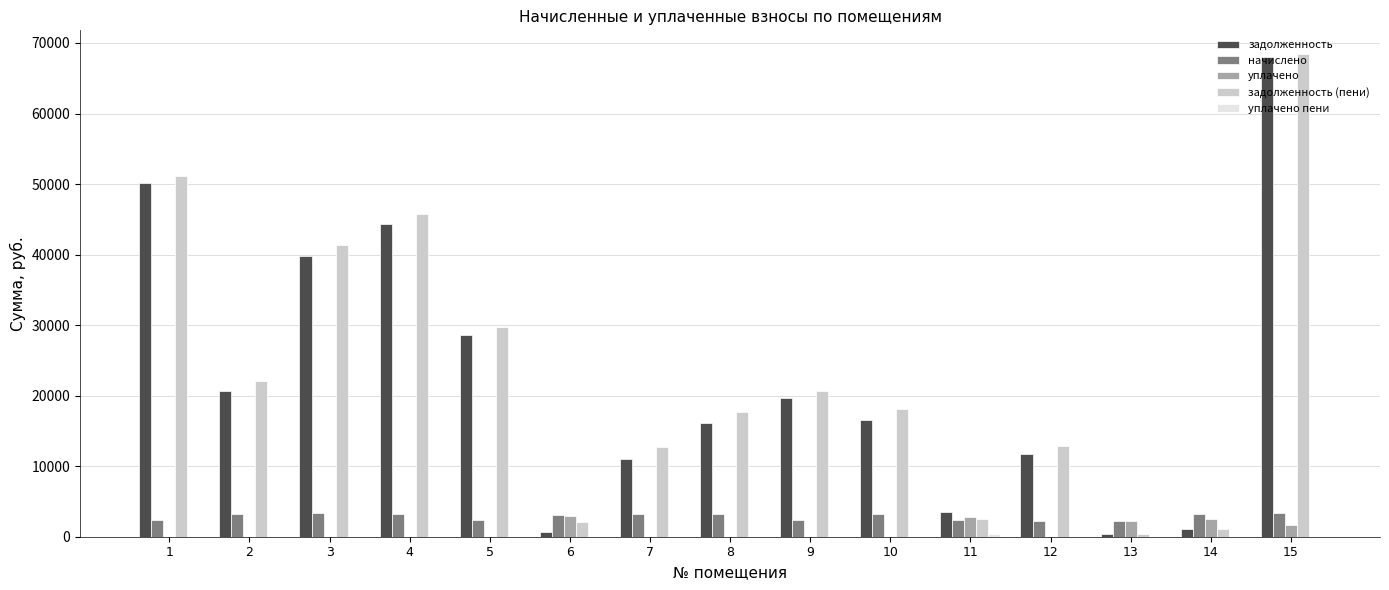

Between 4 and 8, which series saw the biggest shift?

задолженность